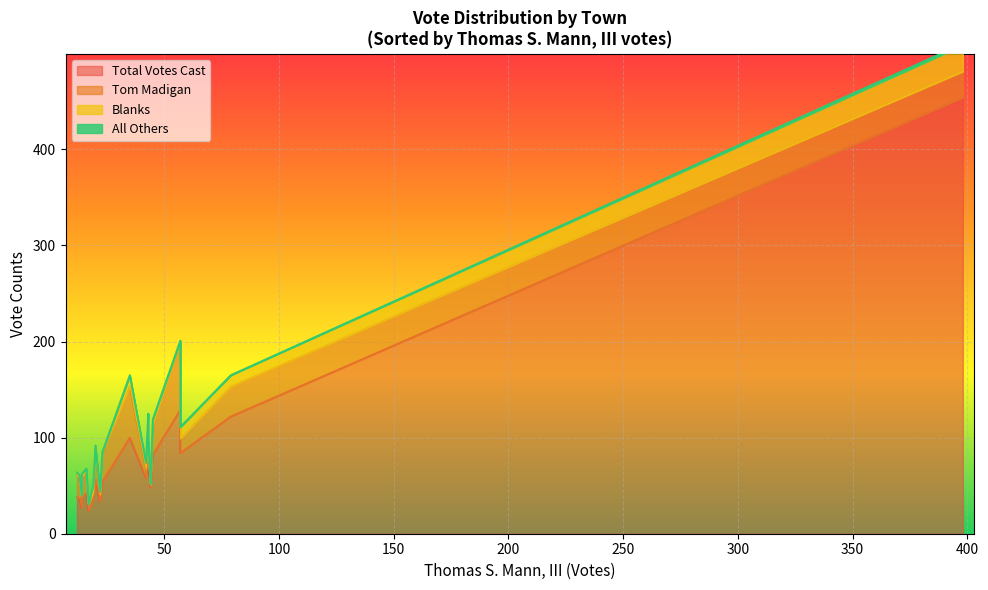

How many interior local peaks does the Total Votes Cast series have?

7